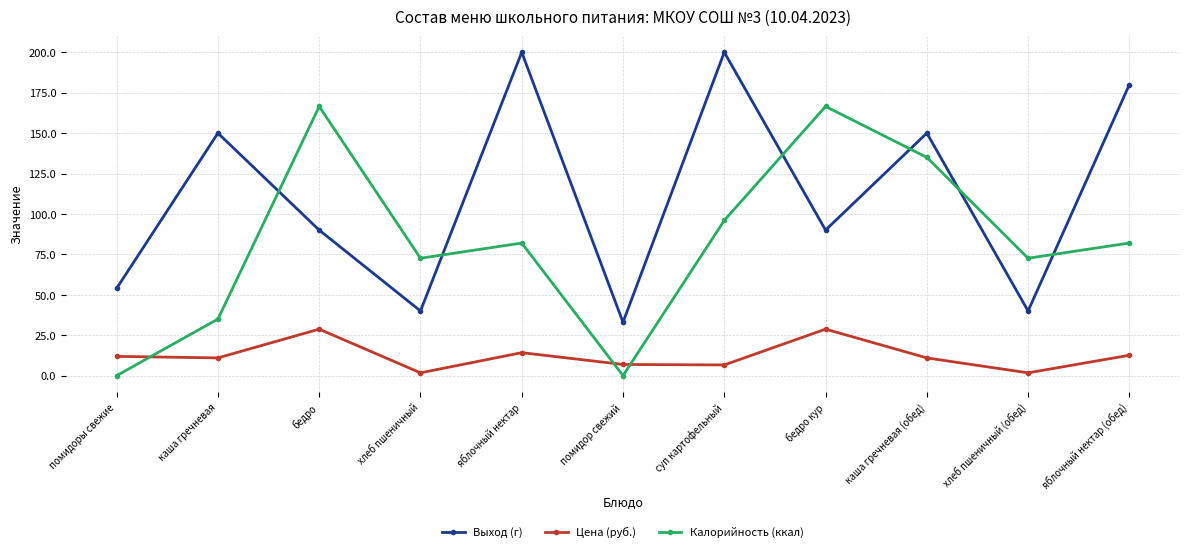

Which series ends up on top after the final intersection of Калорийность (ккал) and Выход (г)?

Выход (г)